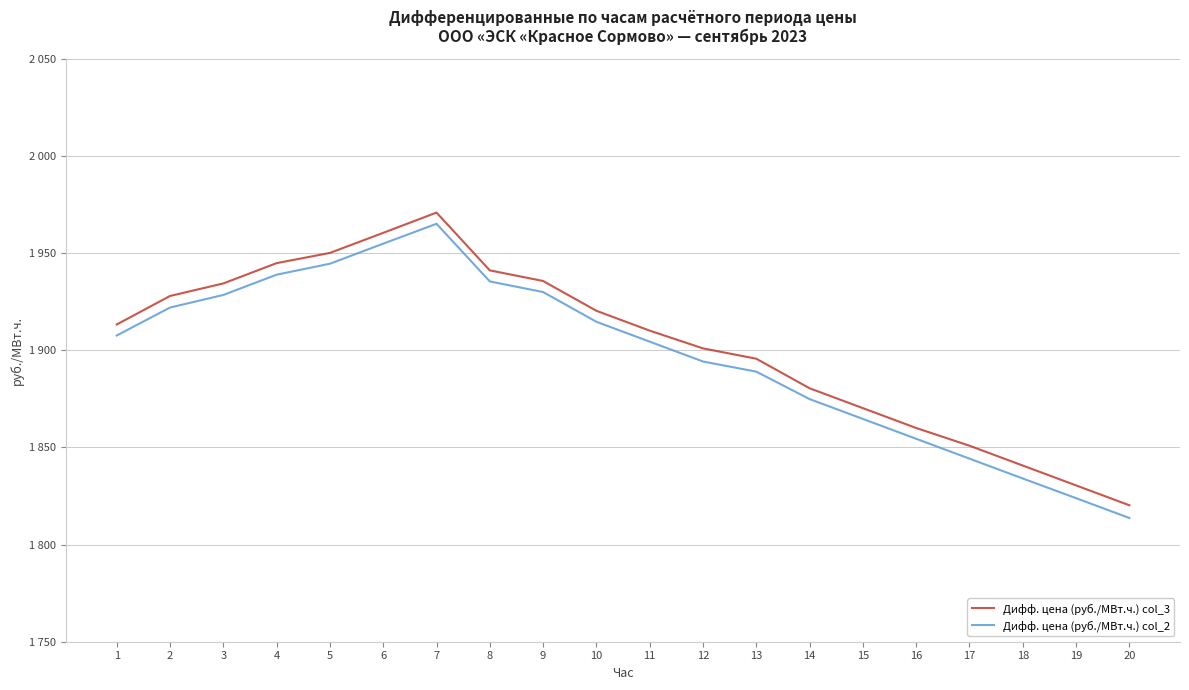

Does the chart display data point markers on the line(s)?

No